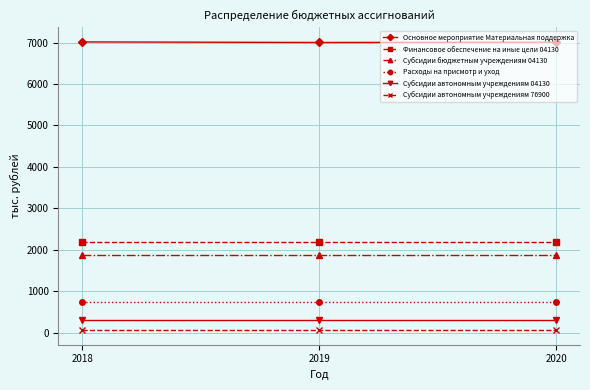

Is the value of Субсидии бюджетным учреждениям 04130 at 2019 greater than the value of Финансовое обеспечение на иные цели 04130 at 2019?

No